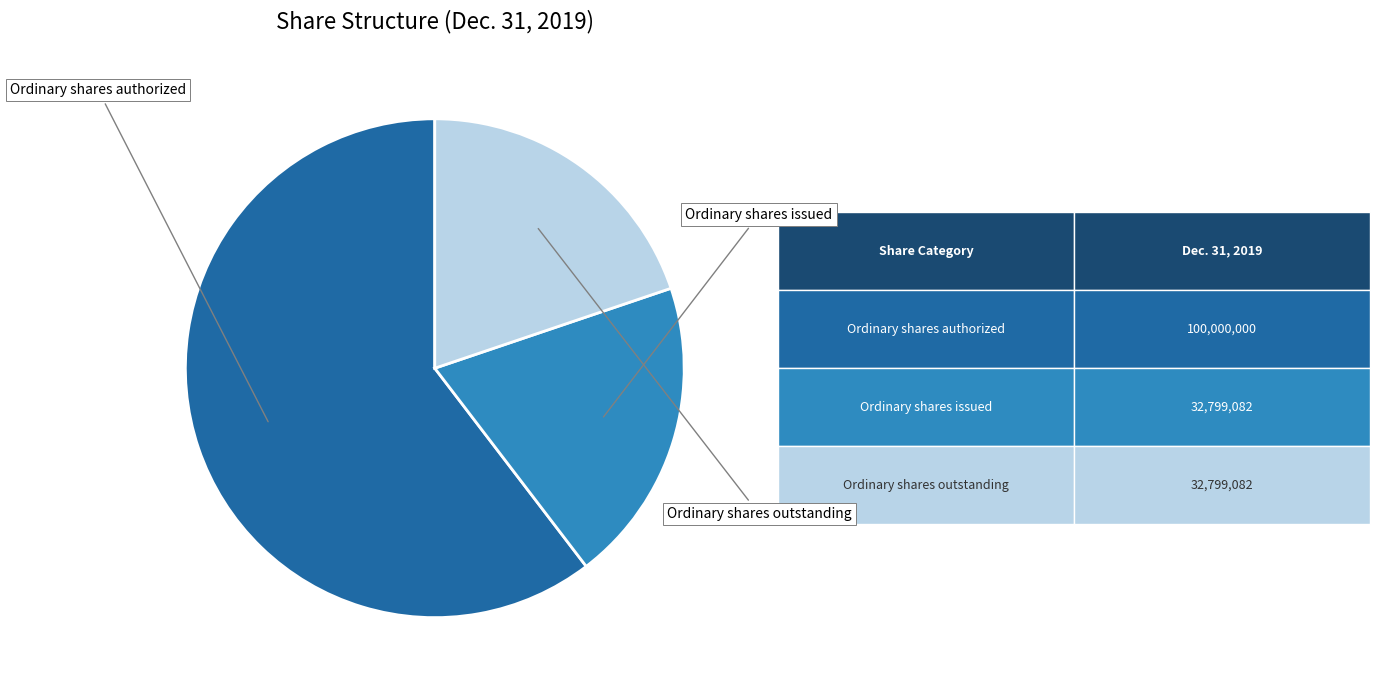

How many slices are in this pie chart?

3